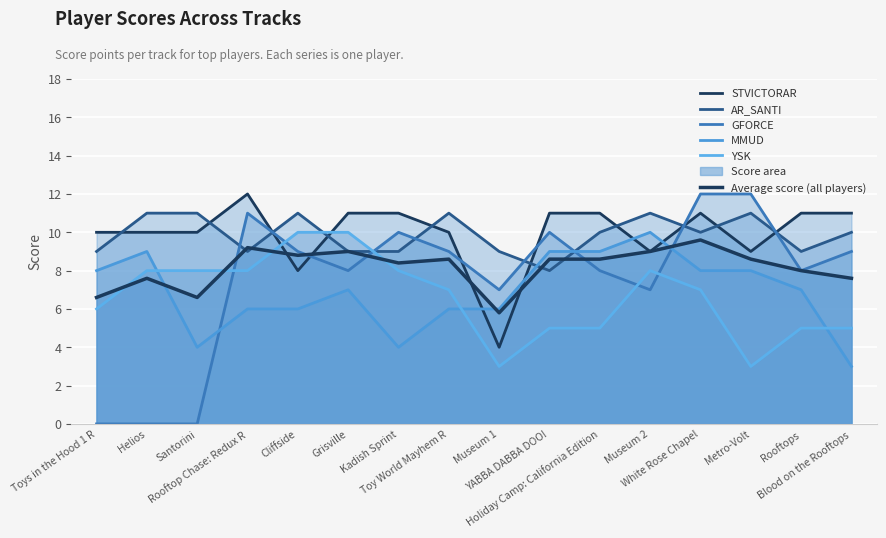

Rank the series at Rooftop Chase: Redux R from highest to lowest value.

STVICTORAR, GFORCE, Average score (all players), AR_SANTI, YSK, MMUD